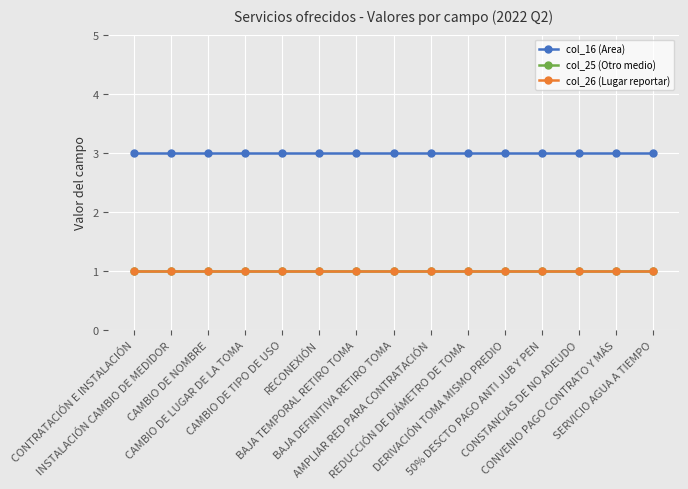

What position from the right is REDUCCIÓN DE DIÁMETRO DE TOMA?

6